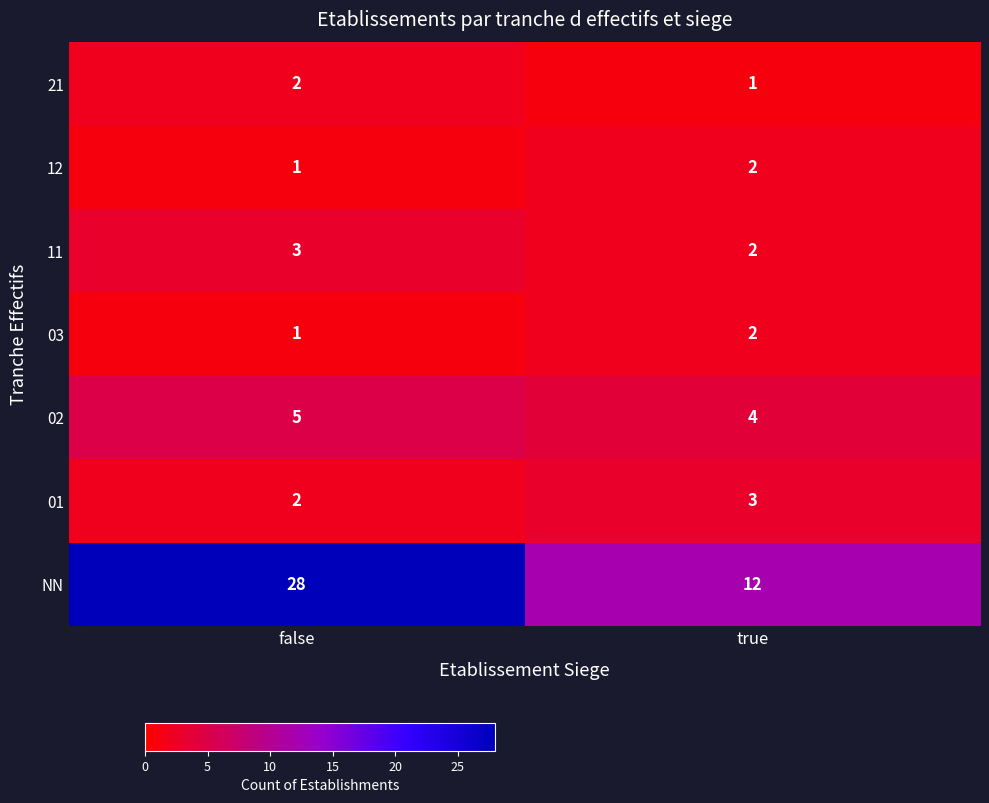

Reading left to right, transcribe all the data shown in this chart.

21: false=2	true=1
12: false=1	true=2
11: false=3	true=2
03: false=1	true=2
02: false=5	true=4
01: false=2	true=3
NN: false=28	true=12